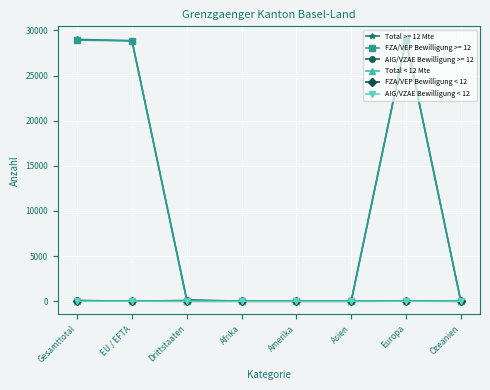

Between Amerika and Europa, which series saw the biggest shift?

Total >= 12 Mte